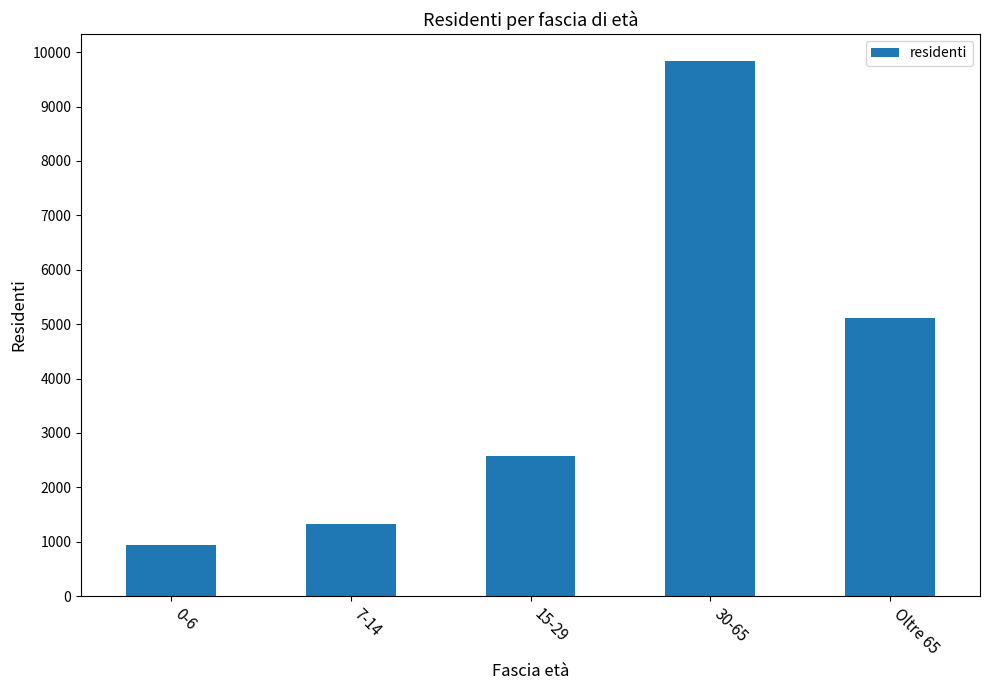

Reading left to right, list all the values displayed in this chart.

0-6=936	7-14=1324	15-29=2574	30-65=9834	Oltre 65=5117